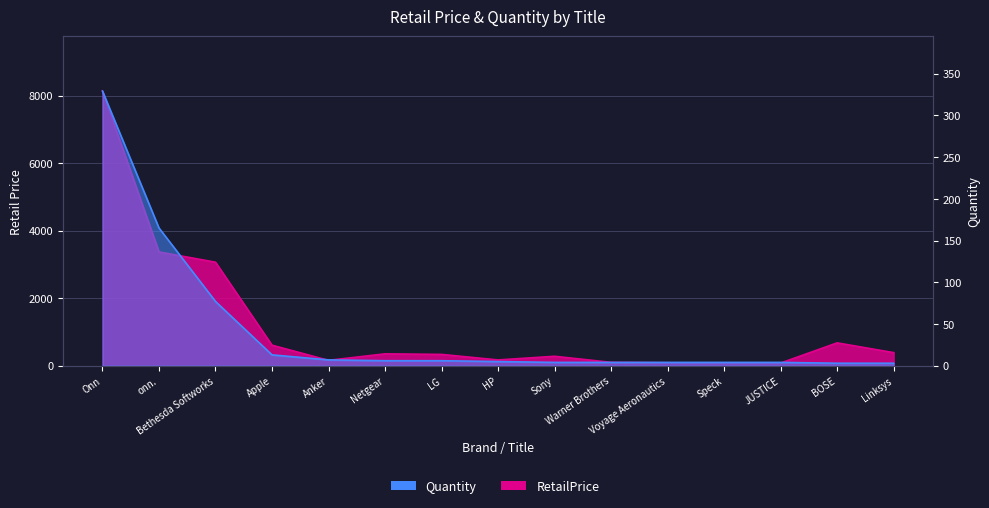

What is the approximate value of RetailPrice at Bethesda Softworks?

3066.1